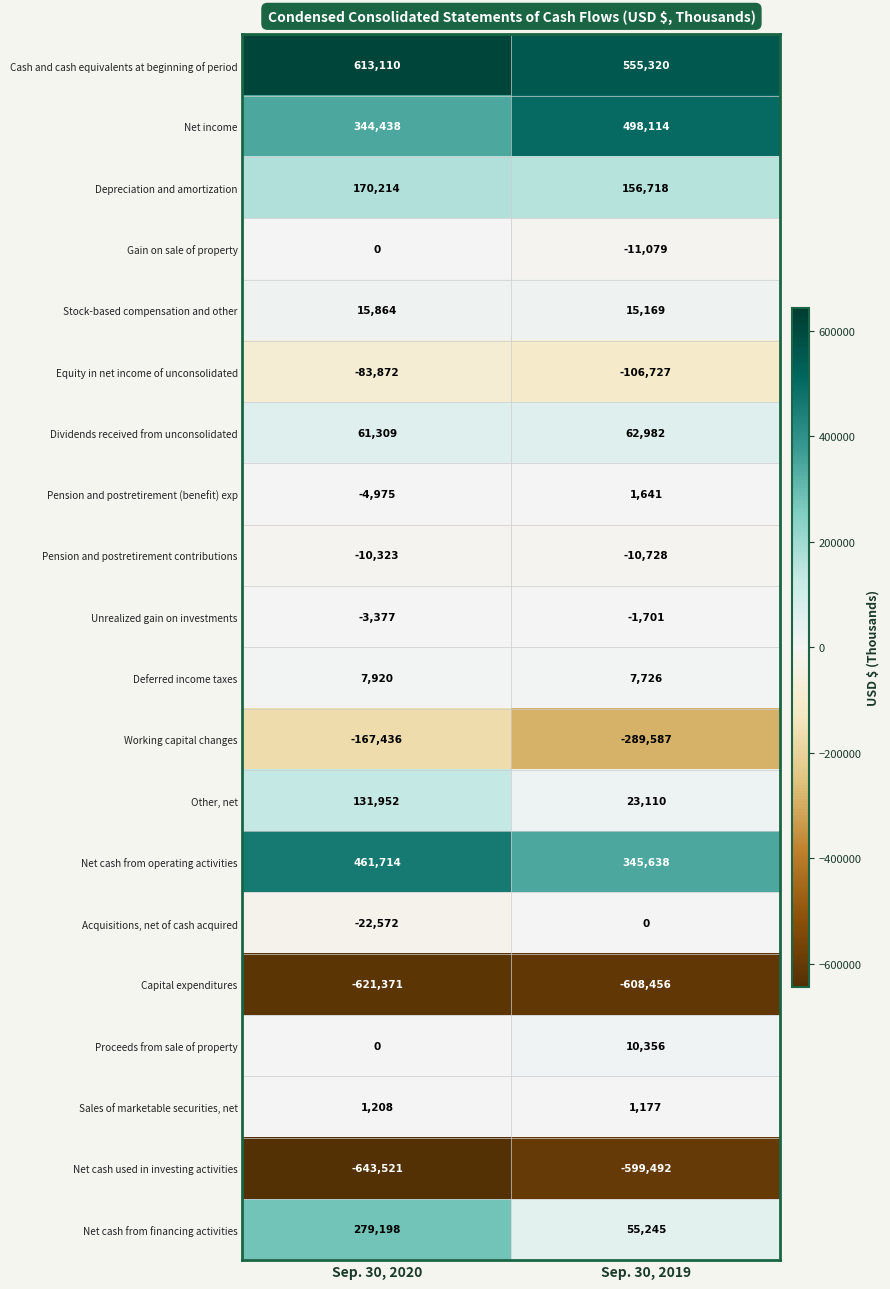

What is the difference between the Proceeds from sale of property values at Sep. 30, 2020 and Sep. 30, 2019?

10356